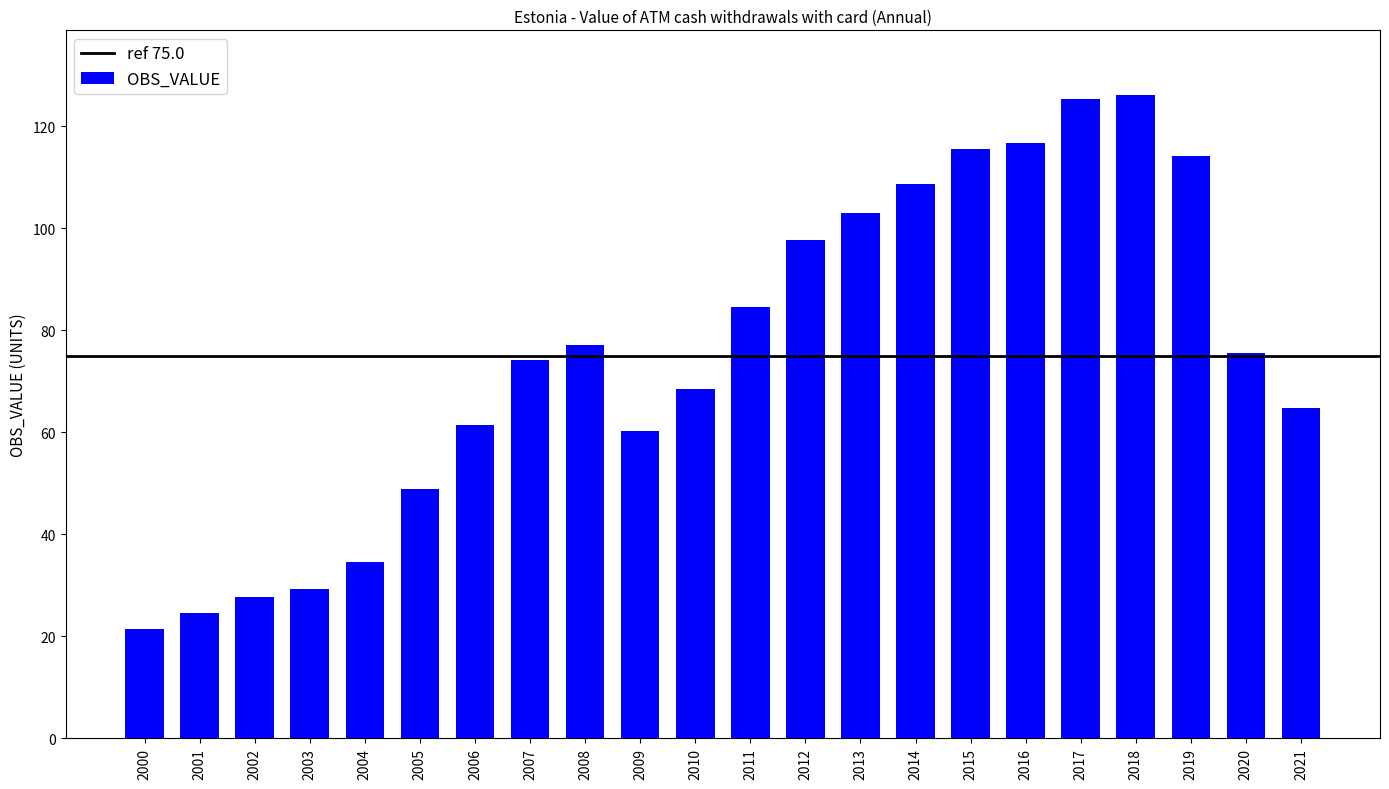

Reading right to left, transcribe all the data shown in this chart.

2021=64.7	2020=75.6	2019=114.2	2018=126.2	2017=125.3	2016=116.7	2015=115.6	2014=108.7	2013=103.0	2012=97.7	2011=84.5	2010=68.6	2009=60.2	2008=77.2	2007=74.1	2006=61.5	2005=48.9	2004=34.5	2003=29.4	2002=27.6	2001=24.6	2000=21.5